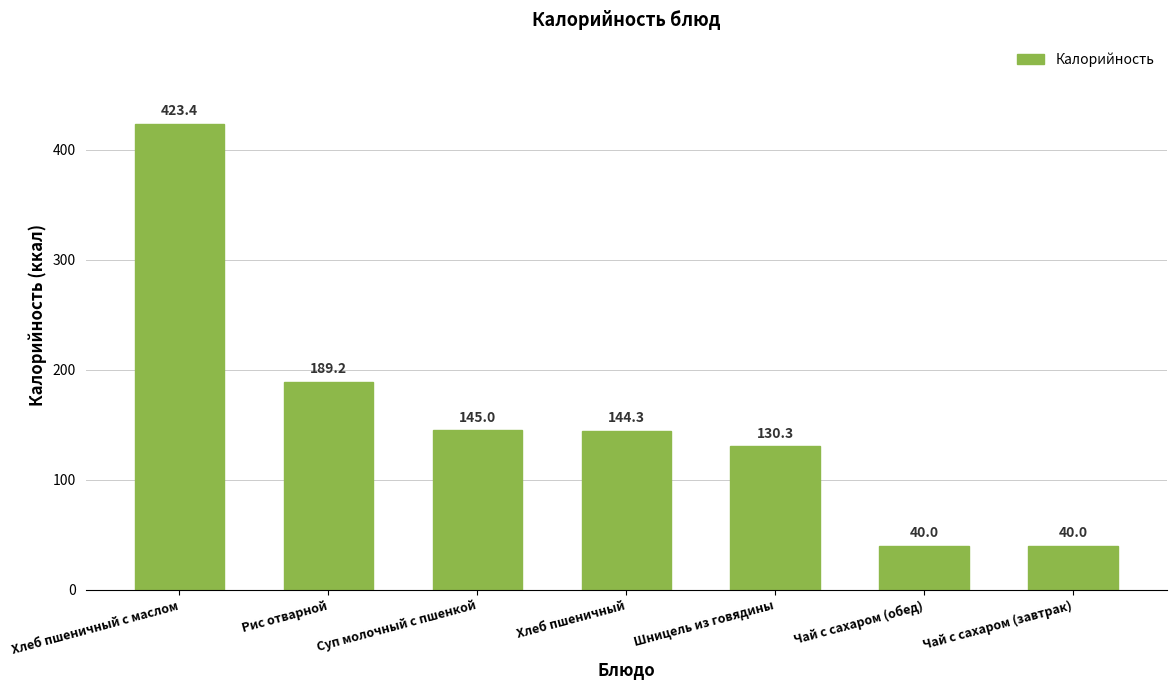

Between Суп молочный с пшенкой and Чай с сахаром (обед), which is larger?

Суп молочный с пшенкой